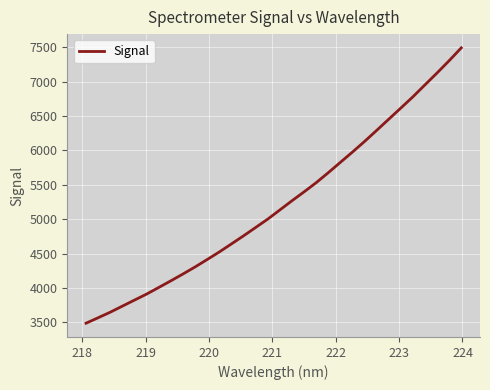

What is the maximum value shown in the chart?

7491.2